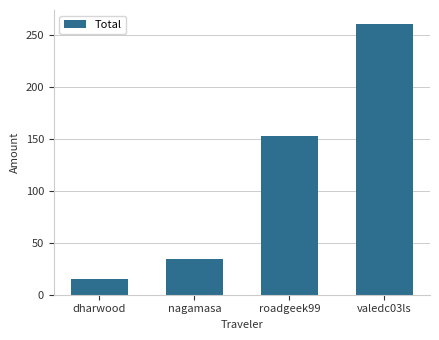

The value at roadgeek99 is 270.1. True or false?

False